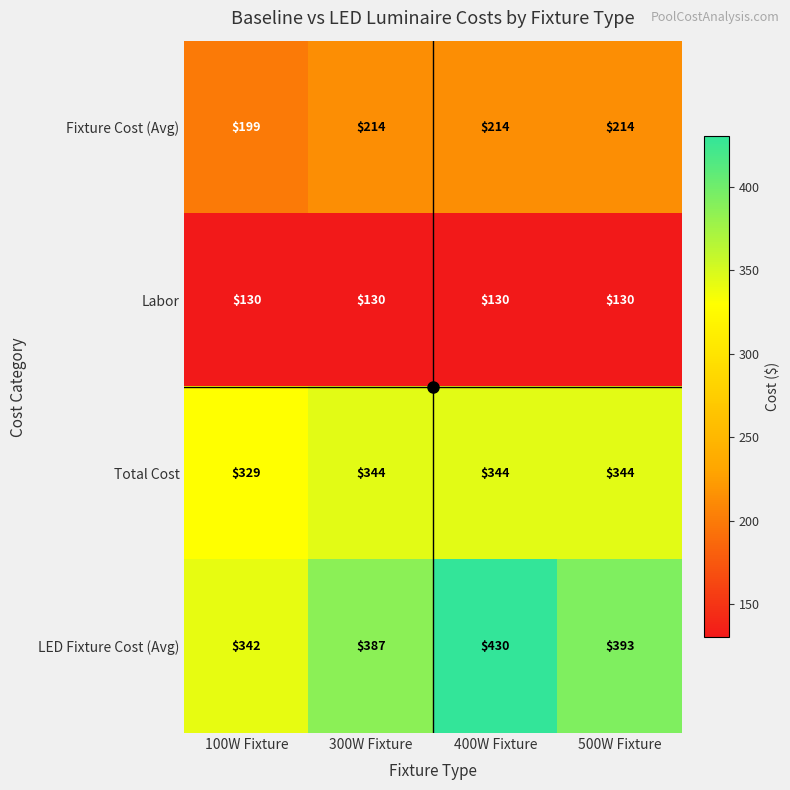

Which category has the highest value in the LED Fixture Cost (Avg) series?

400W Fixture